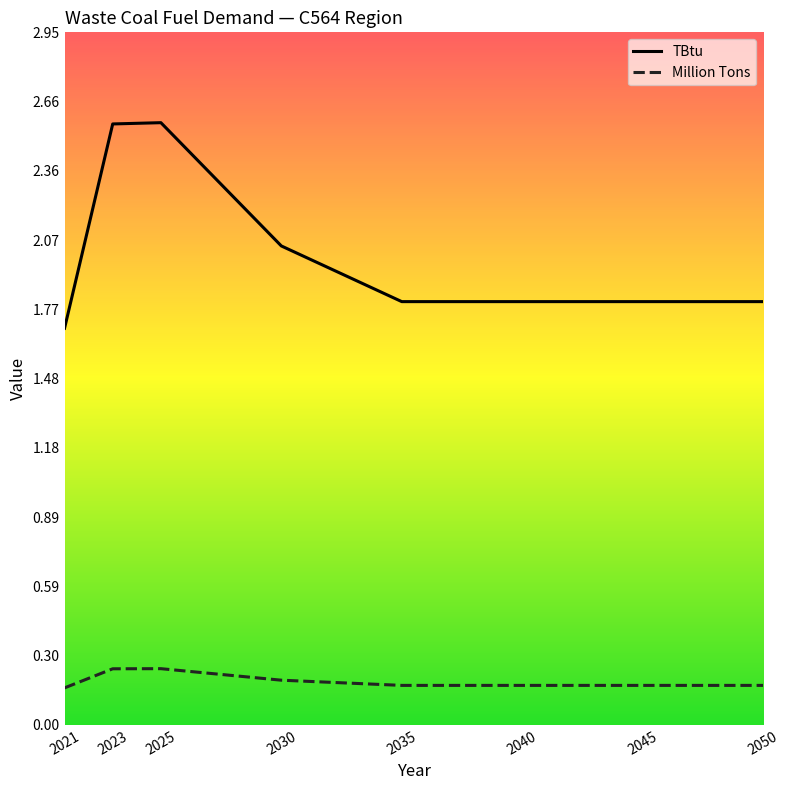

How many categories are shown in the chart?

8